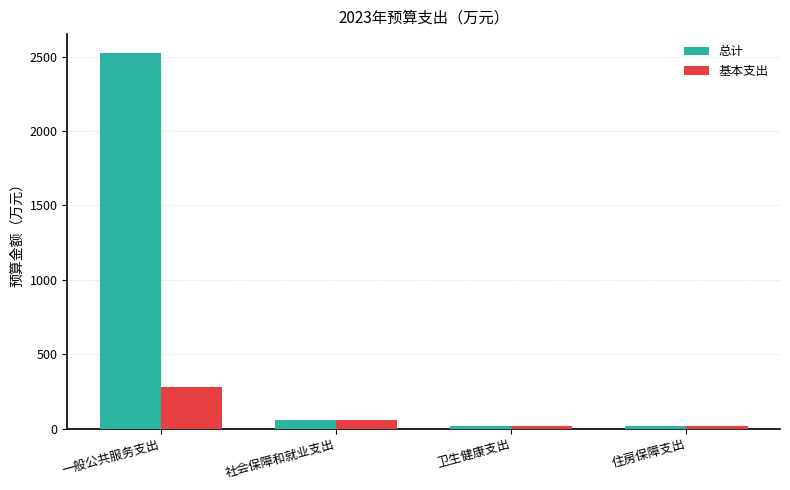

Which series changed the most between 一般公共服务支出 and 社会保障和就业支出?

总计